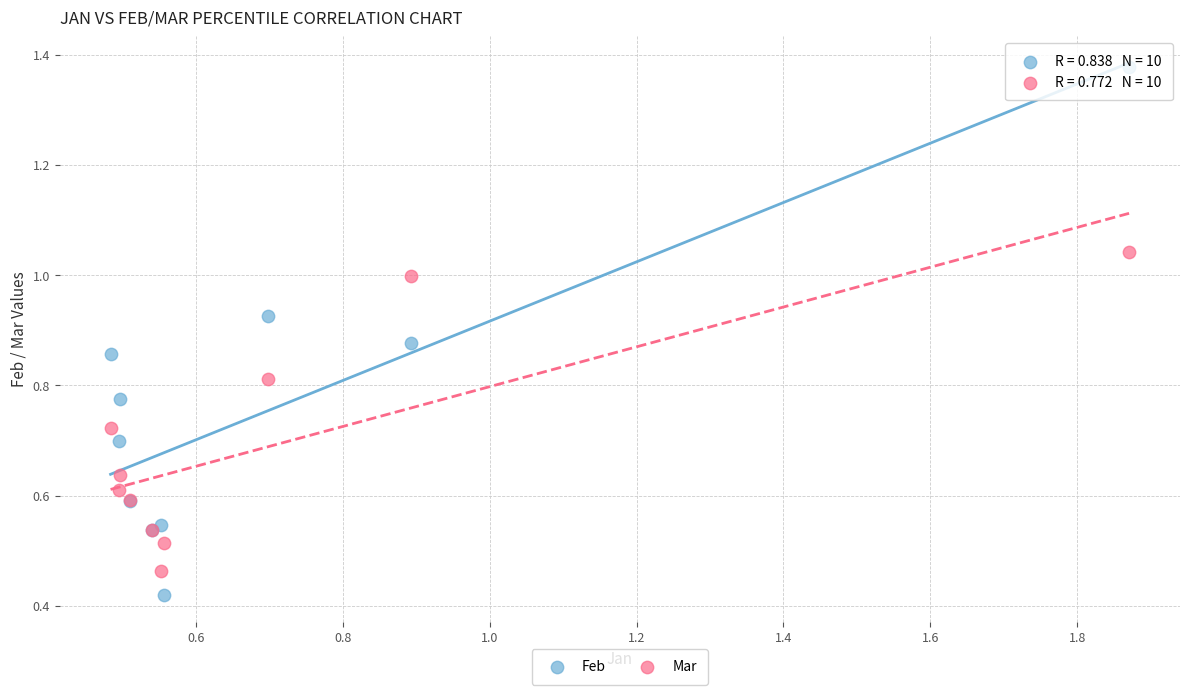

Which series reaches the minimum Y coordinate?

Feb